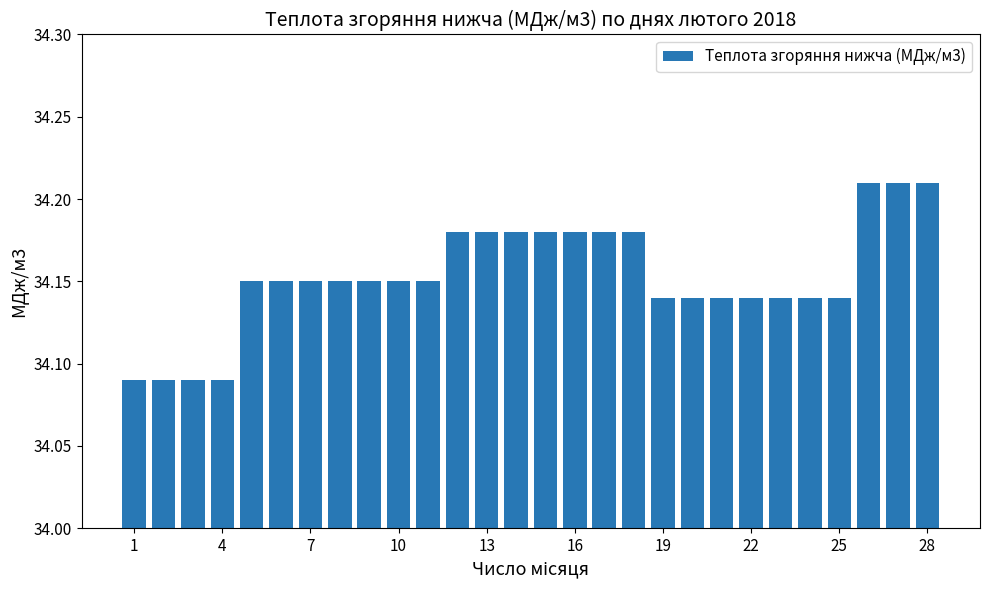

What is the sum of all values?

956.3